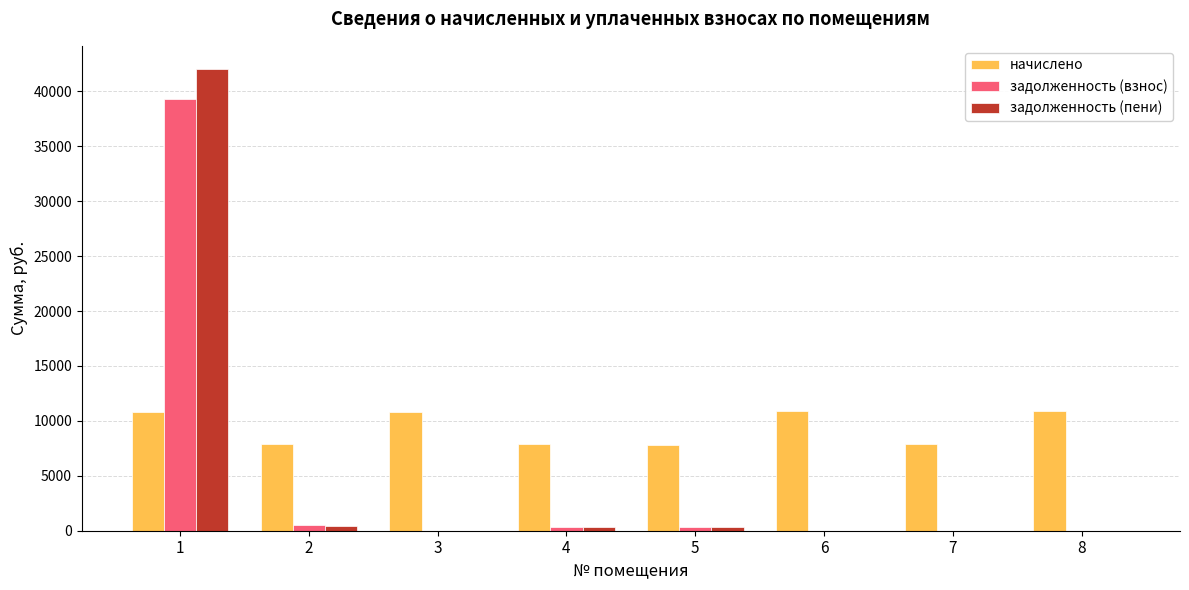

Which series changed the most between 1 and 4?

задолженность (пени)